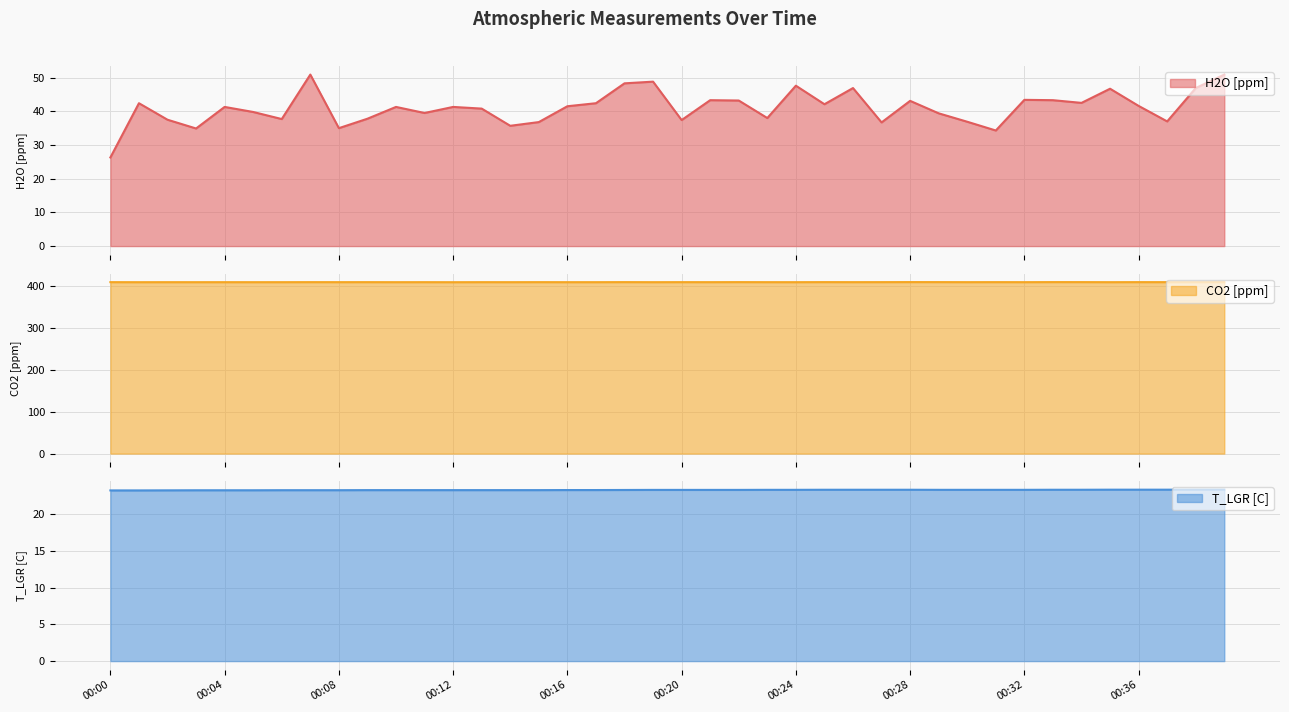

In CO2 [ppm], how many points are lower than both neighbors (excluding endpoints)?

16